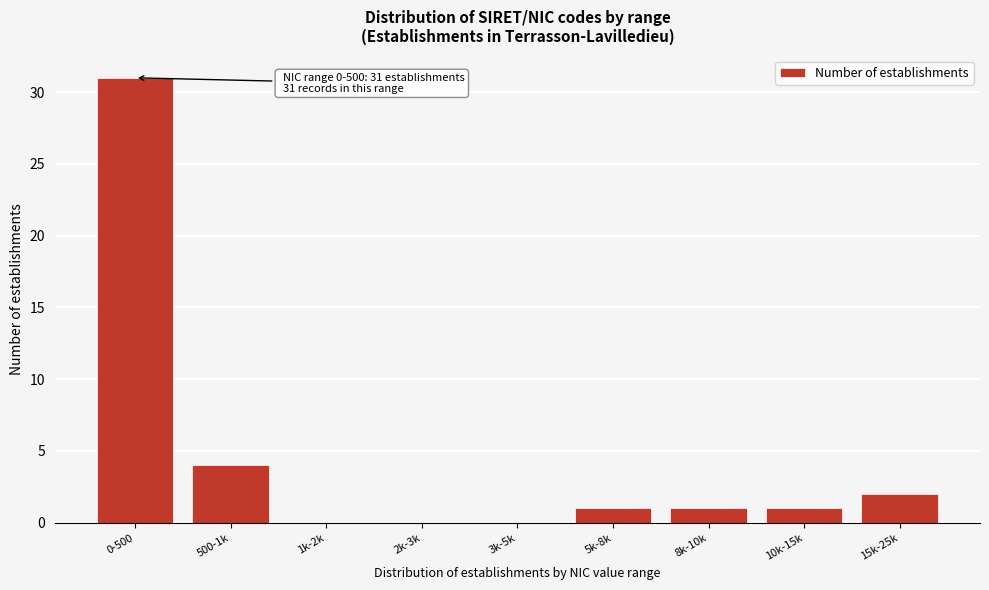

Reading left to right, transcribe all the data shown in this chart.

0-500=31	500-1k=4	1k-2k=0	2k-3k=0	3k-5k=0	5k-8k=1	8k-10k=1	10k-15k=1	15k-25k=2